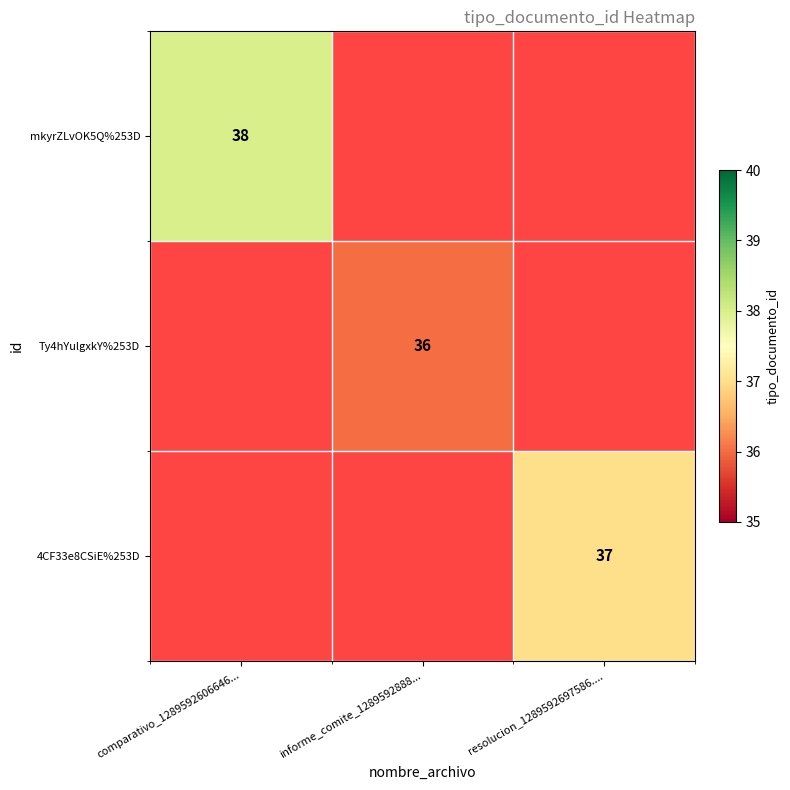

True or false: 4CF33e8CSiE%253D has a value of 20 at resolucion_1289592697586.....

False